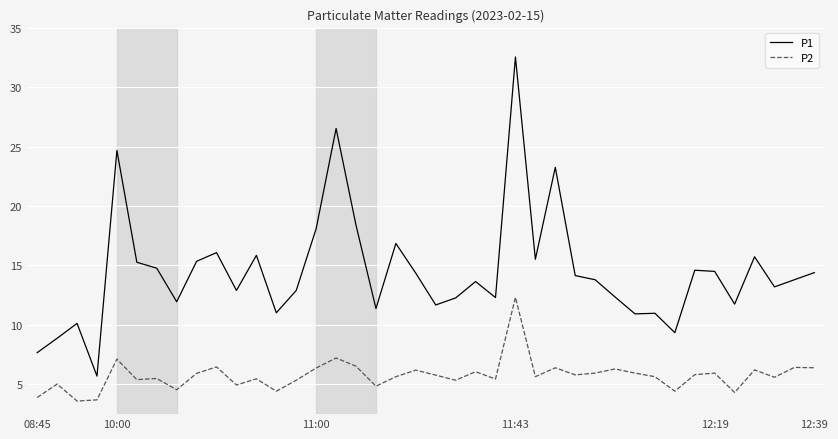

True or false: P1 and P2 cross at least once.

False